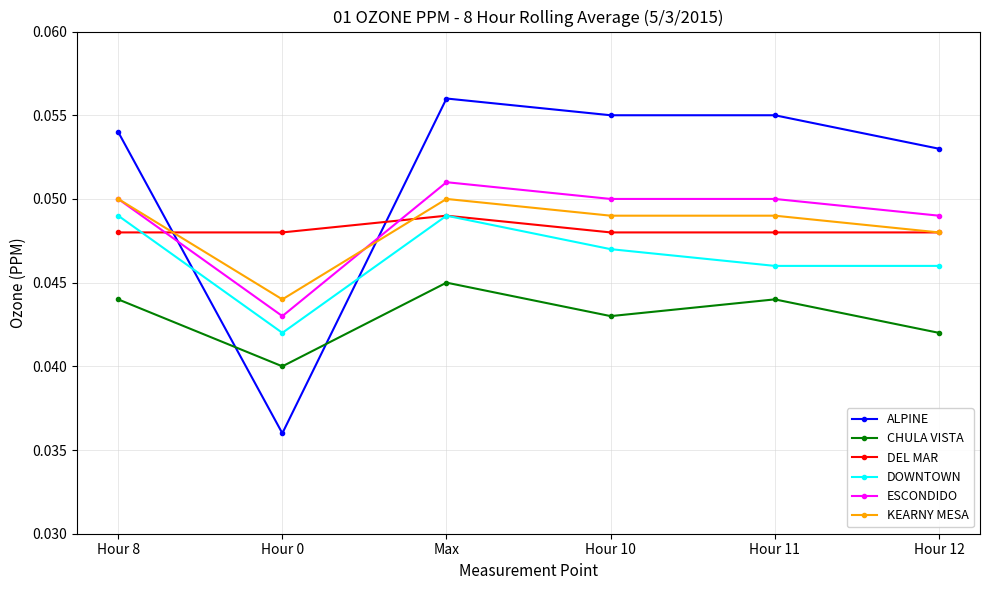

Does the chart have visible grid lines?

Yes